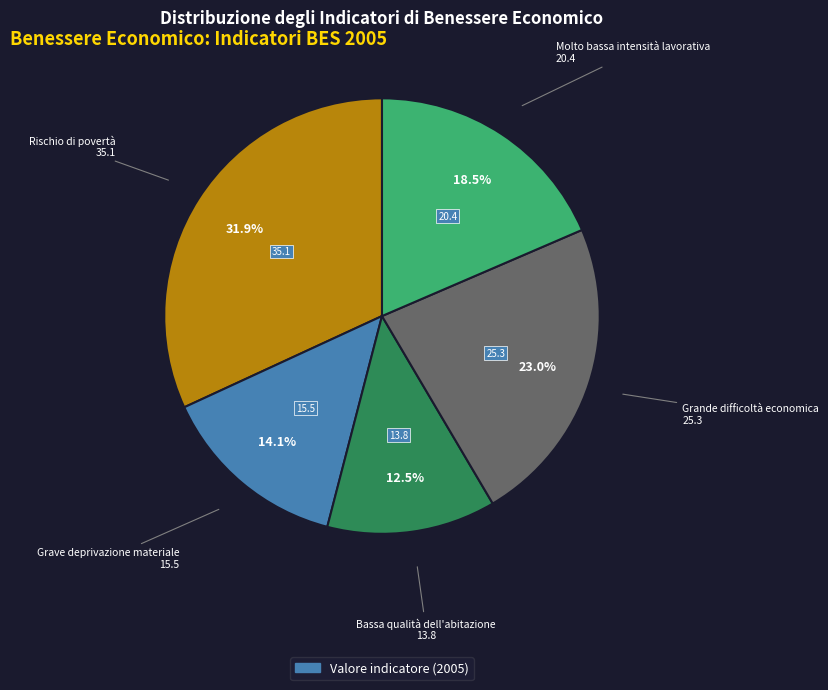

How much of the chart is everything except Grande difficoltà economica?

77.0%